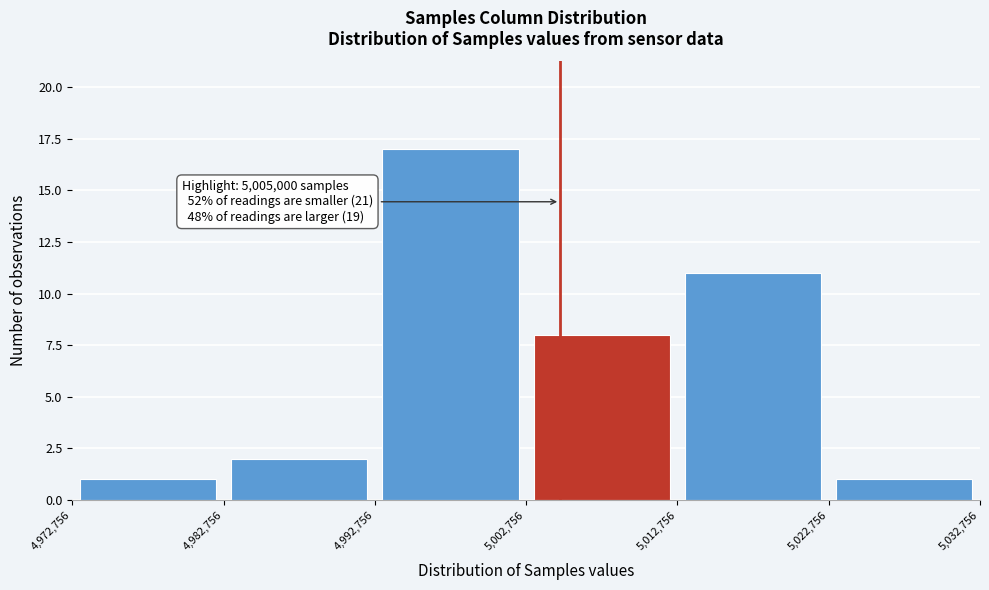

Which range on the x-axis has the tallest bar?

4,992,756 to 5,002,756